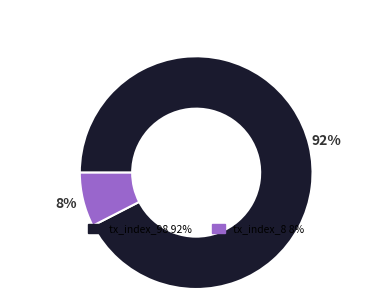

How many slices are in this pie chart?

2